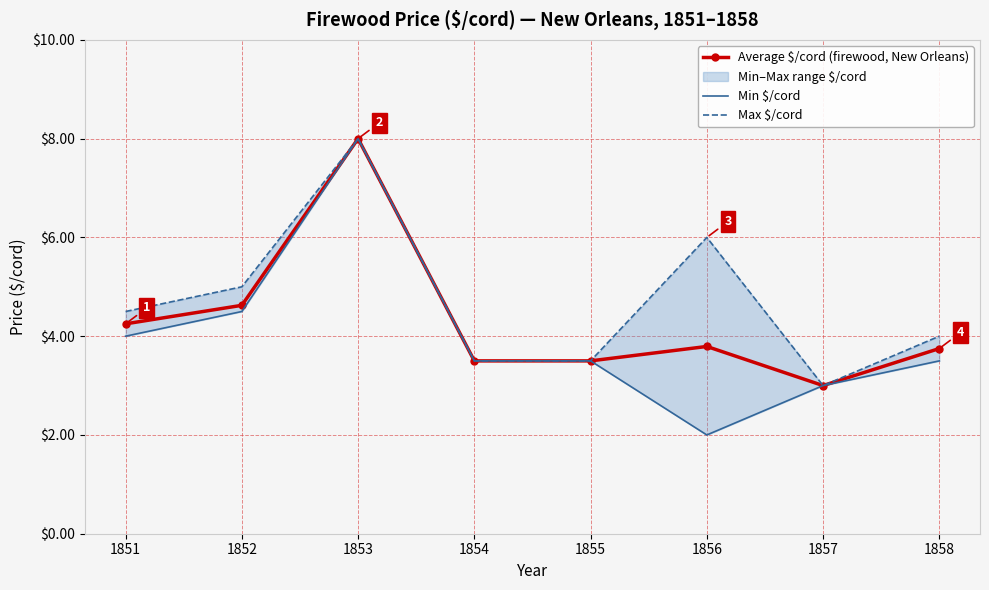

What value does the Min $/cord series have at 1856?

2.0